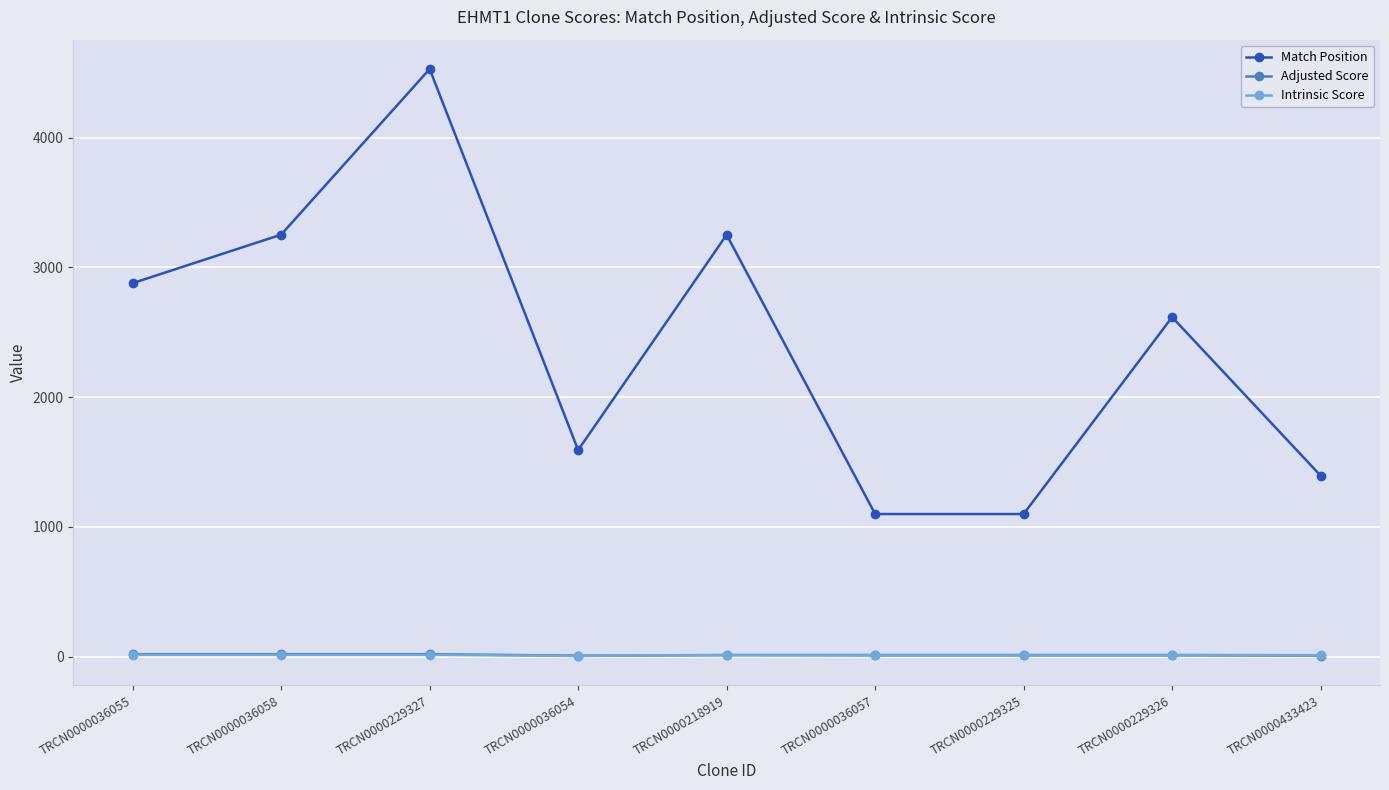

Which category has the highest value across all series?

TRCN0000229327